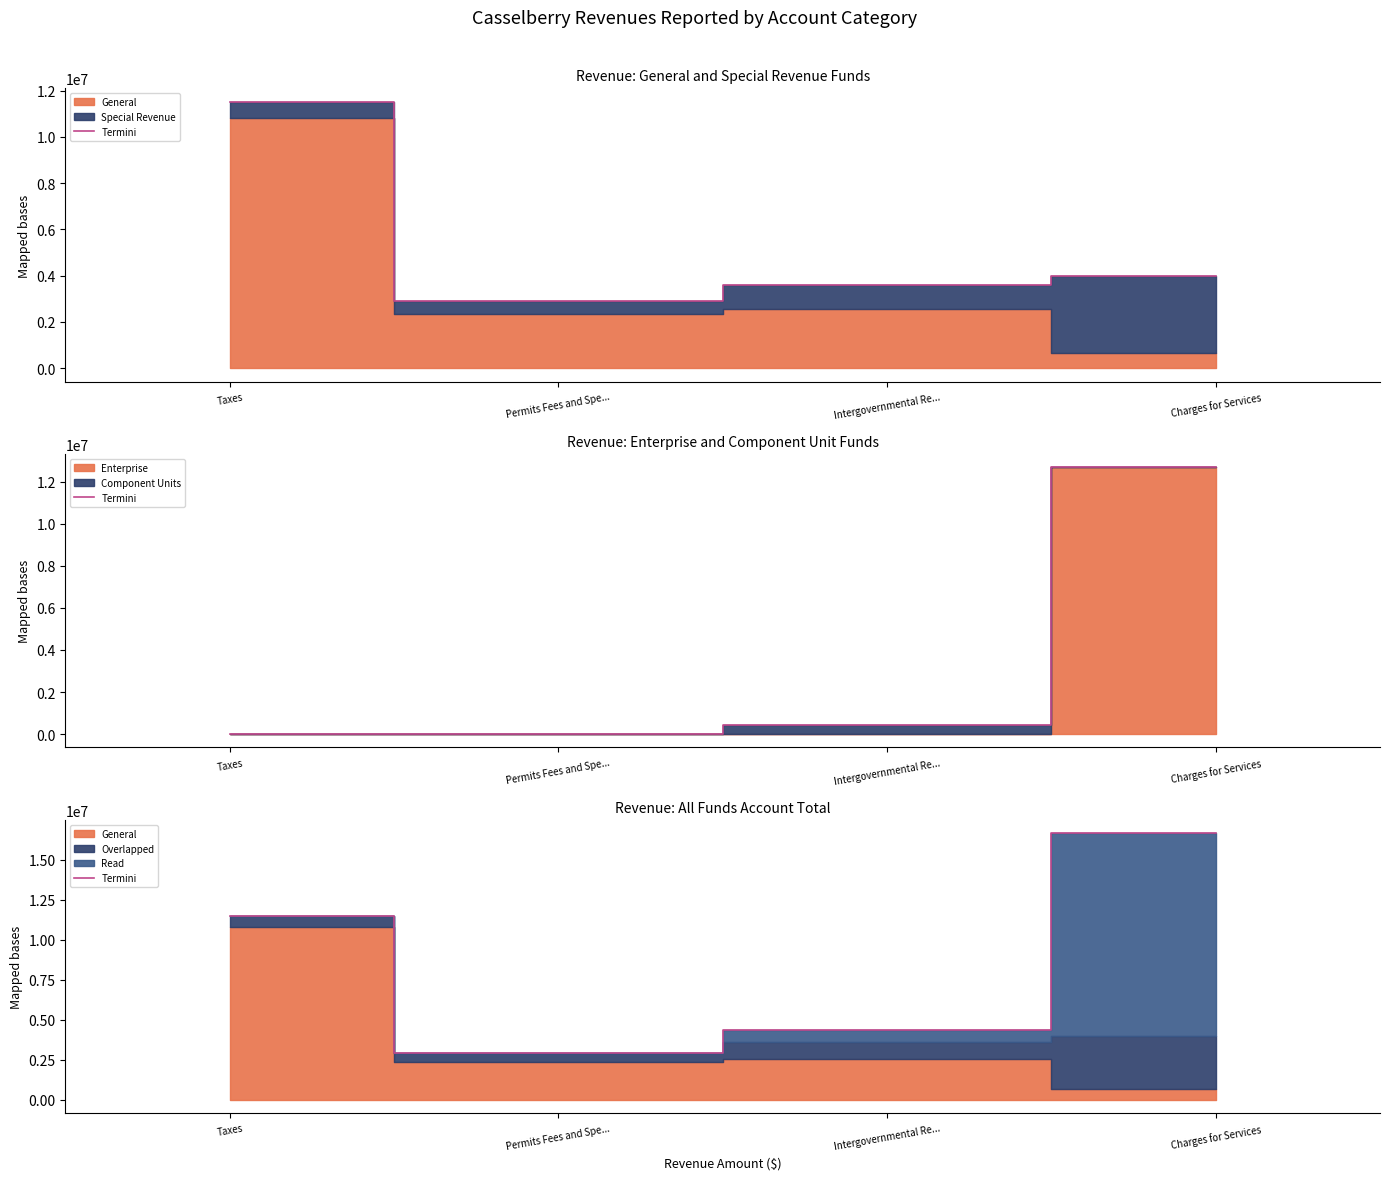

True or false: the data has more than 0 interior local peaks.

False